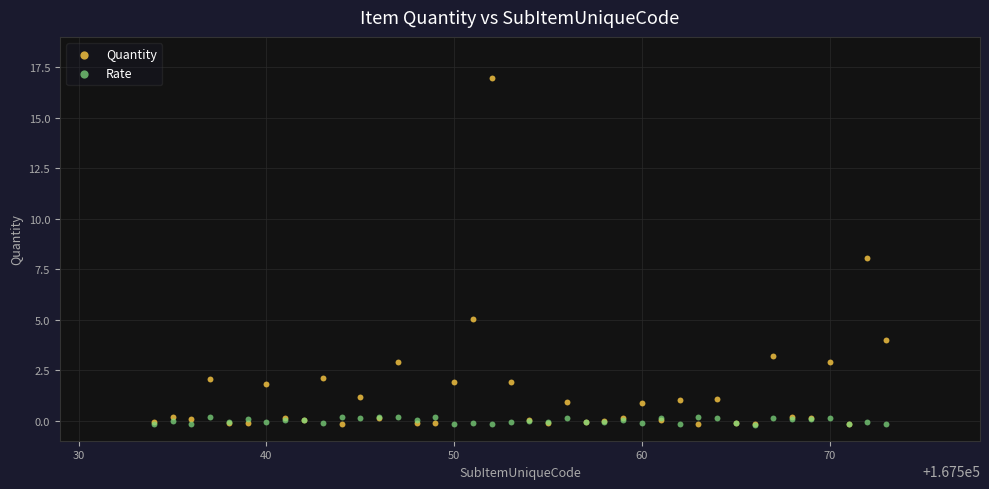

Which series has the widest spread of Y values?

Quantity